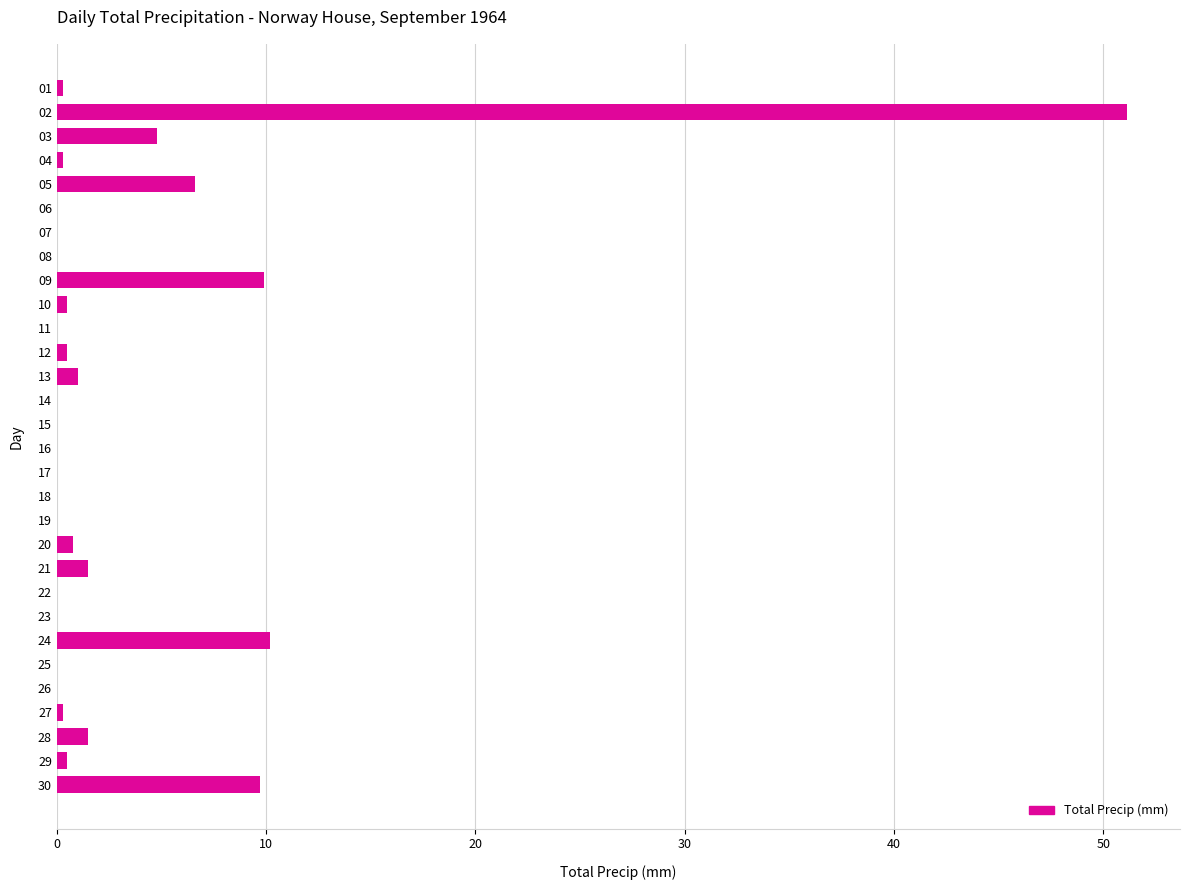

What is the sum of all values?

99.5